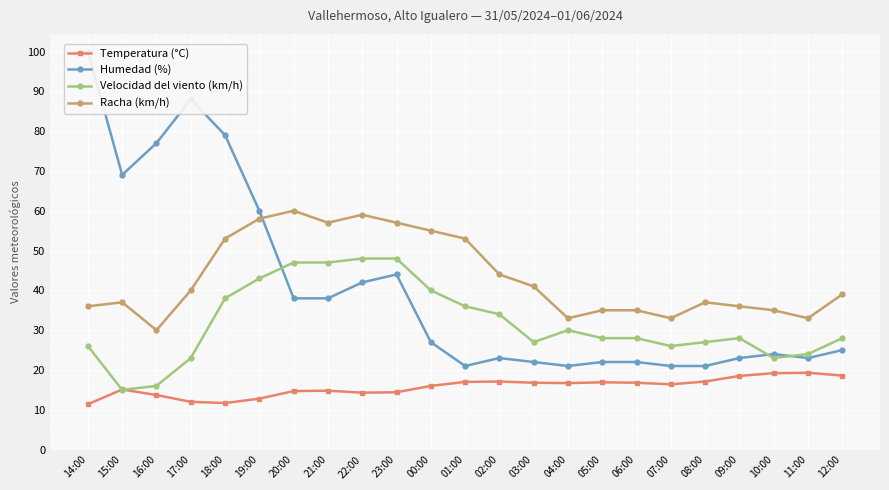

What is the smallest value displayed?

11.4